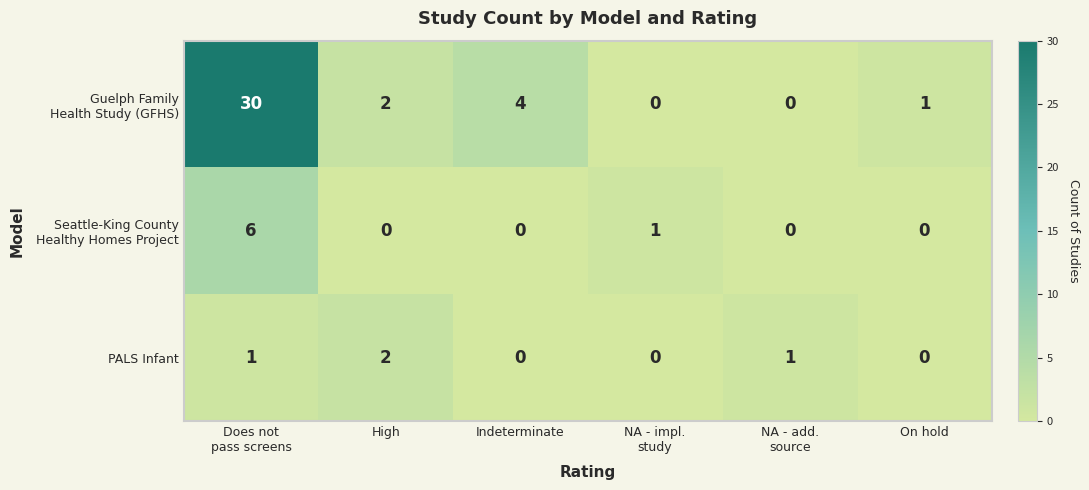

Count the PALS Infant values in the range 0 to 1.

5